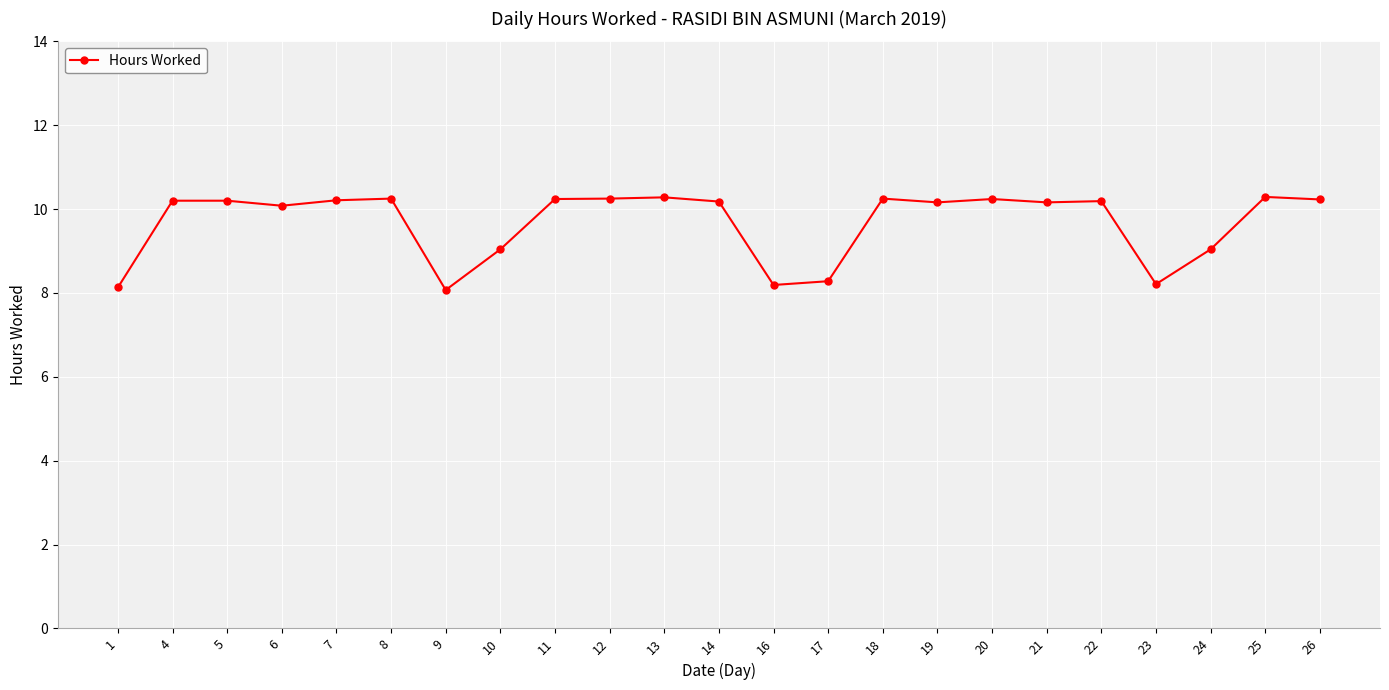

True or false: there are more than 2 points higher than both neighbors.

True